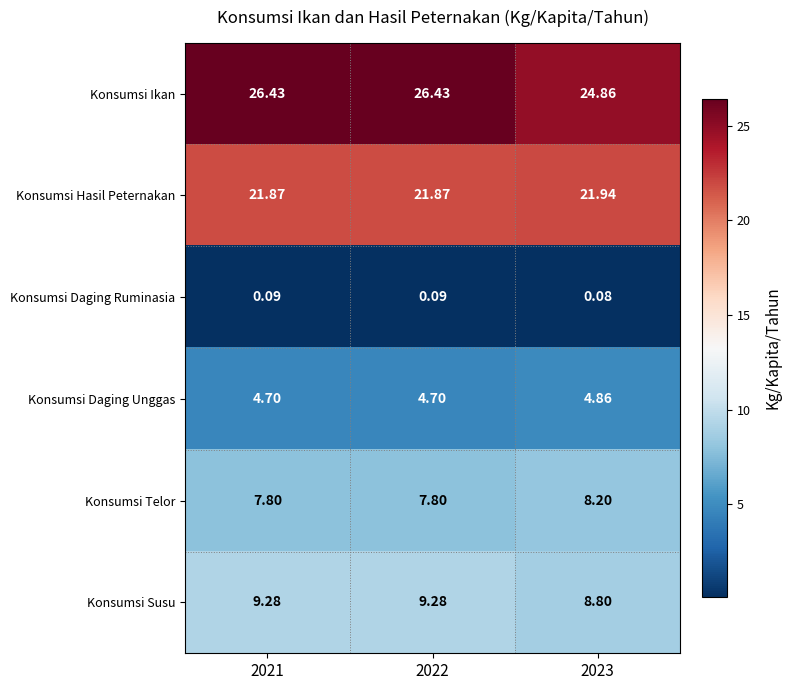

Which series has the widest spread of values?

Konsumsi Ikan